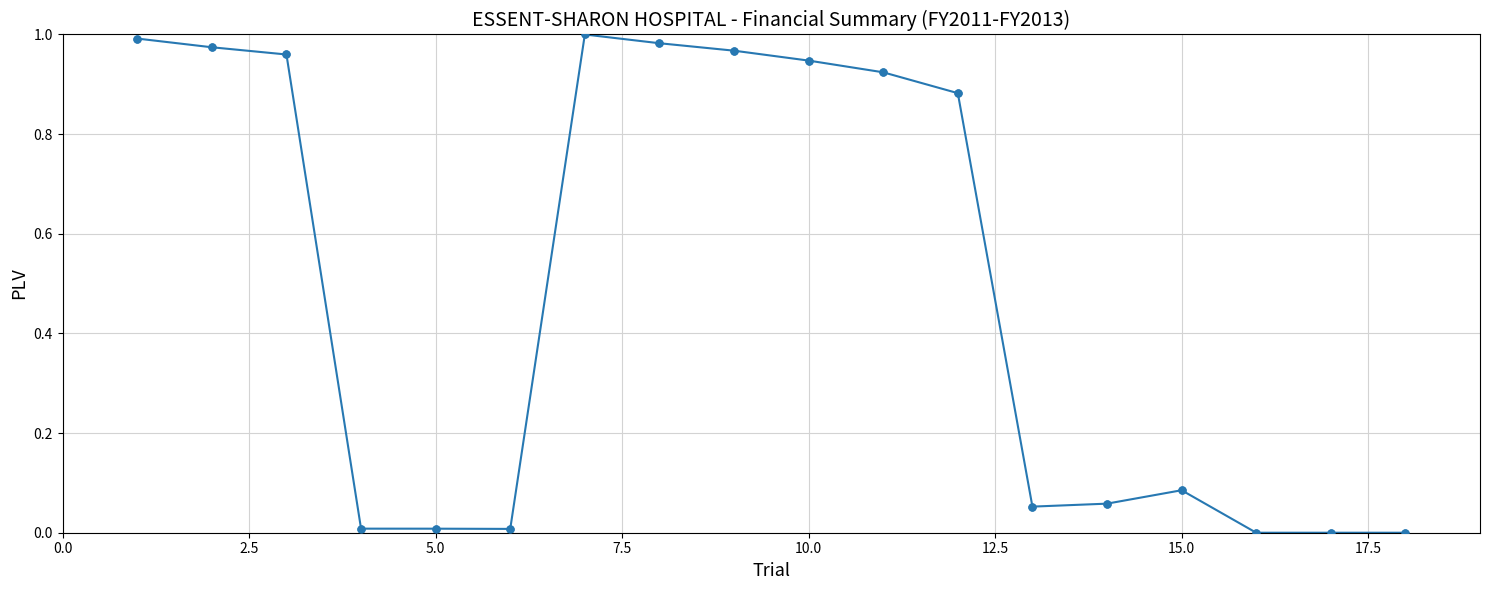

What is the average value?

0.5